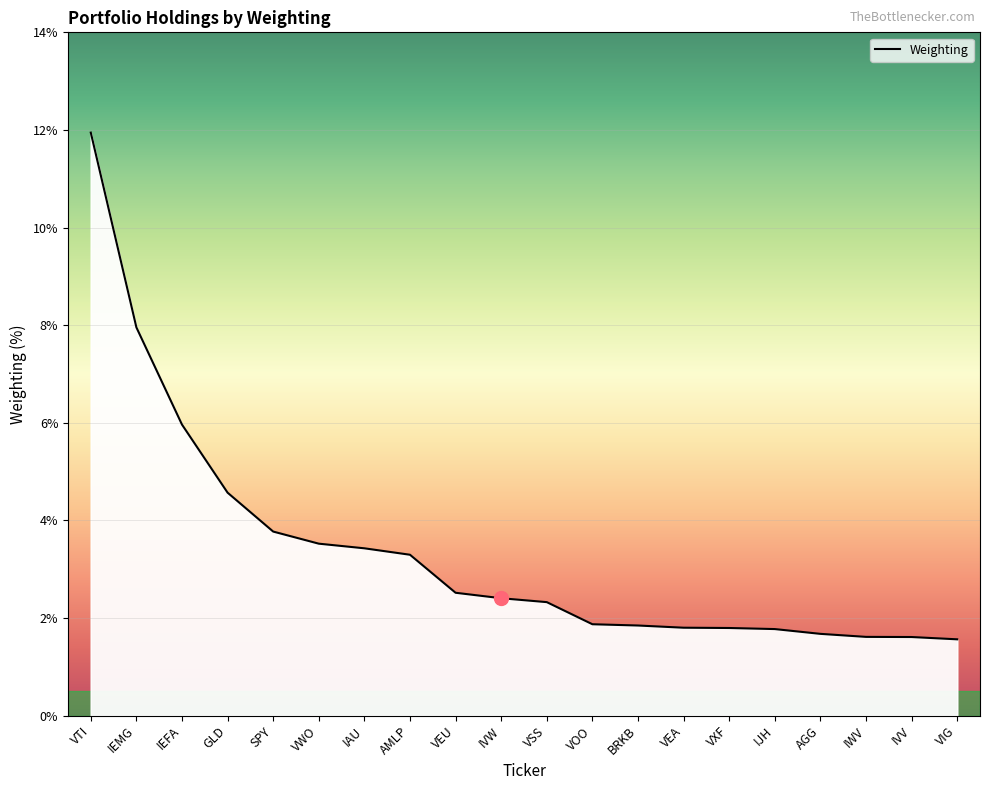

Is this an area chart (filled region under the line)?

No